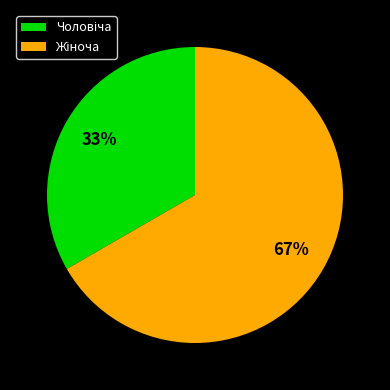

Does any single category account for the majority?

Yes